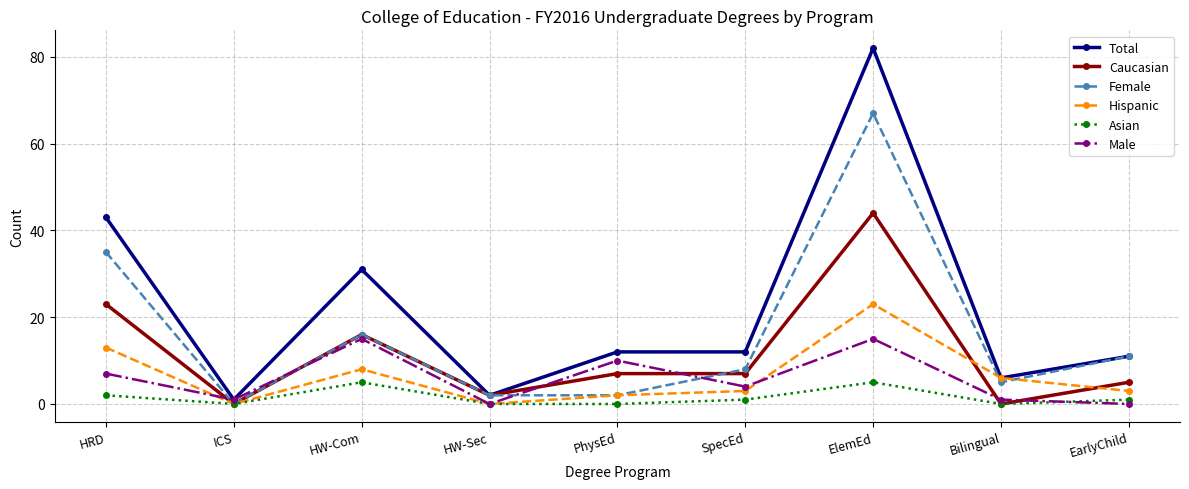

True or false: Hispanic has a value of 3 at SpecEd.

True